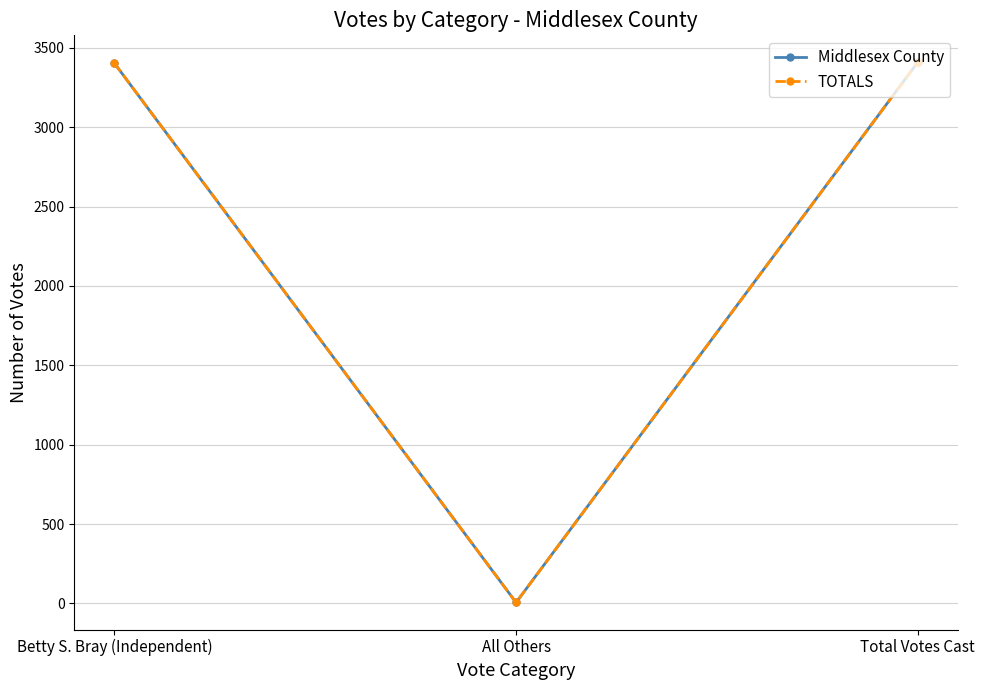

What is the sum of all TOTALS values?

6818